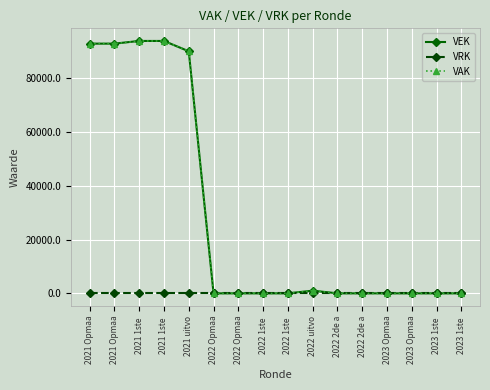

Reading left to right, extract all data points from this chart.

VEK: 92786	92786	93786	93786	89945	0	0	0	0	1000	0	0	0	0	0	0
VRK: 0	0	0	0	0	0	0	0	0	0	0	0	0	0	0	0
VAK: 92786	92786	93786	93786	89945	0	0	0	0	1000	0	0	0	0	0	0